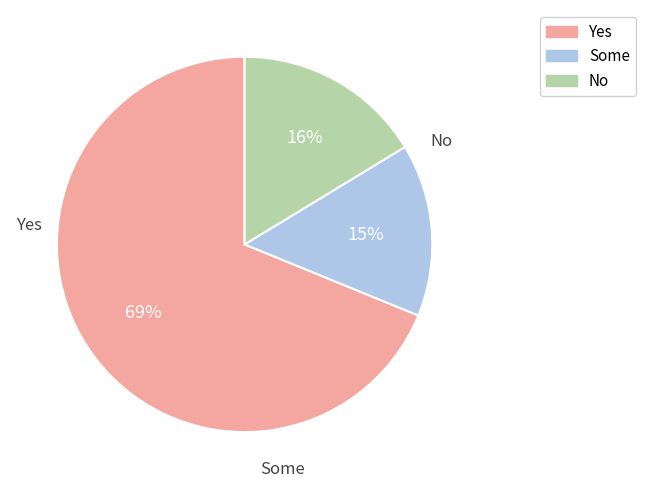

Is there any slice that represents more than half of the pie?

Yes